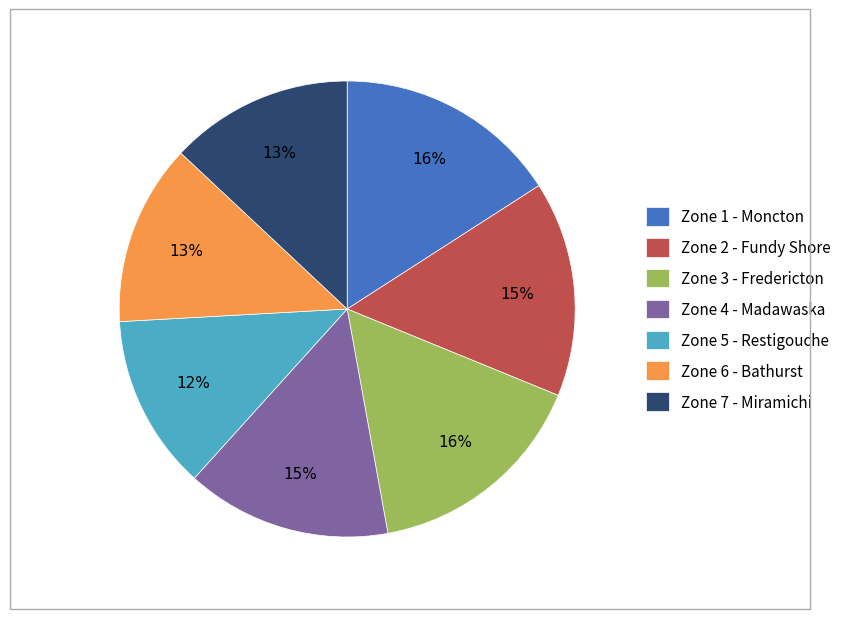

Is there a majority slice in this chart?

No